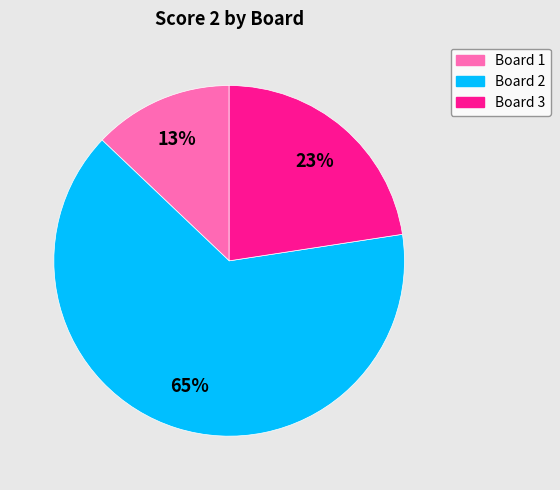

To the nearest percent, what is the average slice percentage?

33%